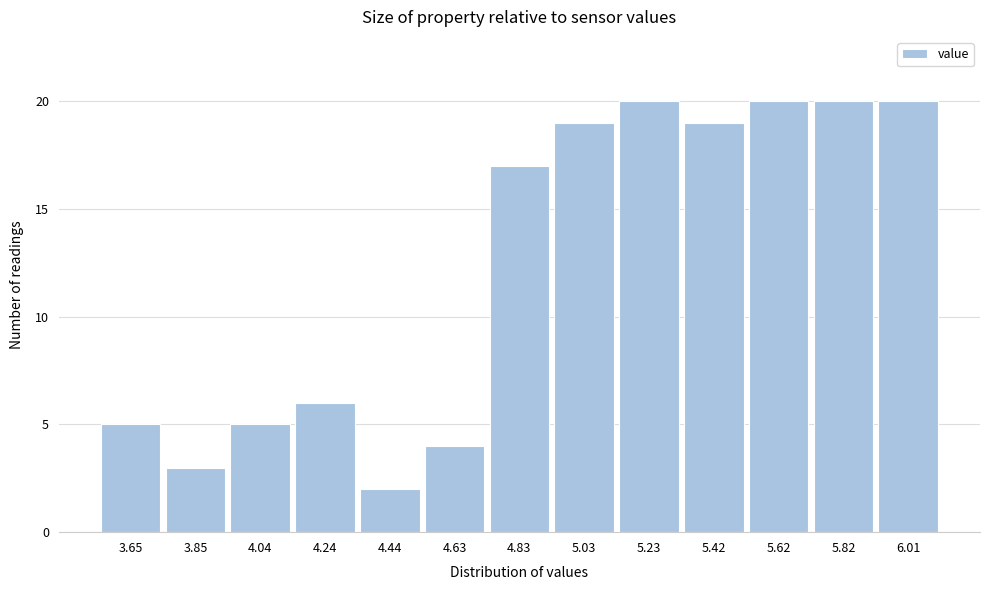

Reading left to right, list all the values displayed in this chart.

3.65=5	3.85=3	4.04=5	4.24=6	4.44=2	4.63=4	4.83=17	5.03=19	5.23=20	5.42=19	5.62=20	5.82=20	6.01=20